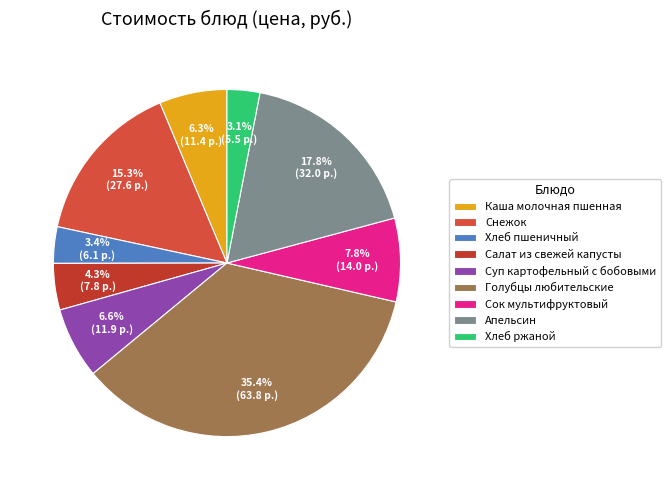

Count the number of slices in the pie.

9